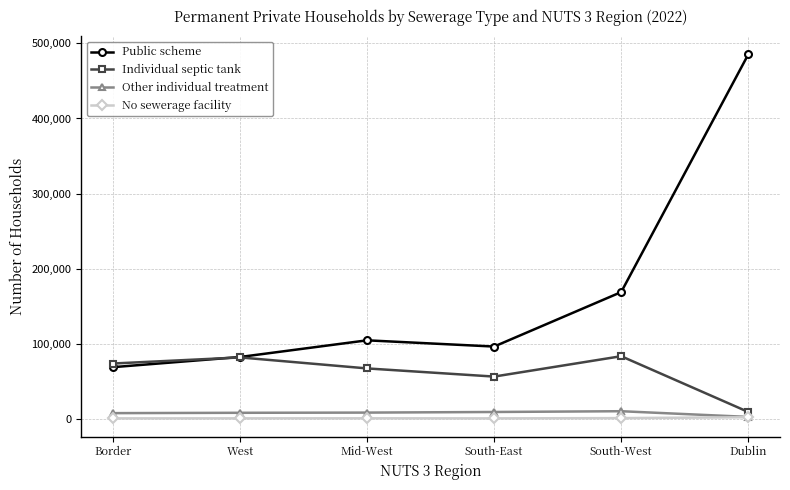

What is the average value of the Individual septic tank series?

61656